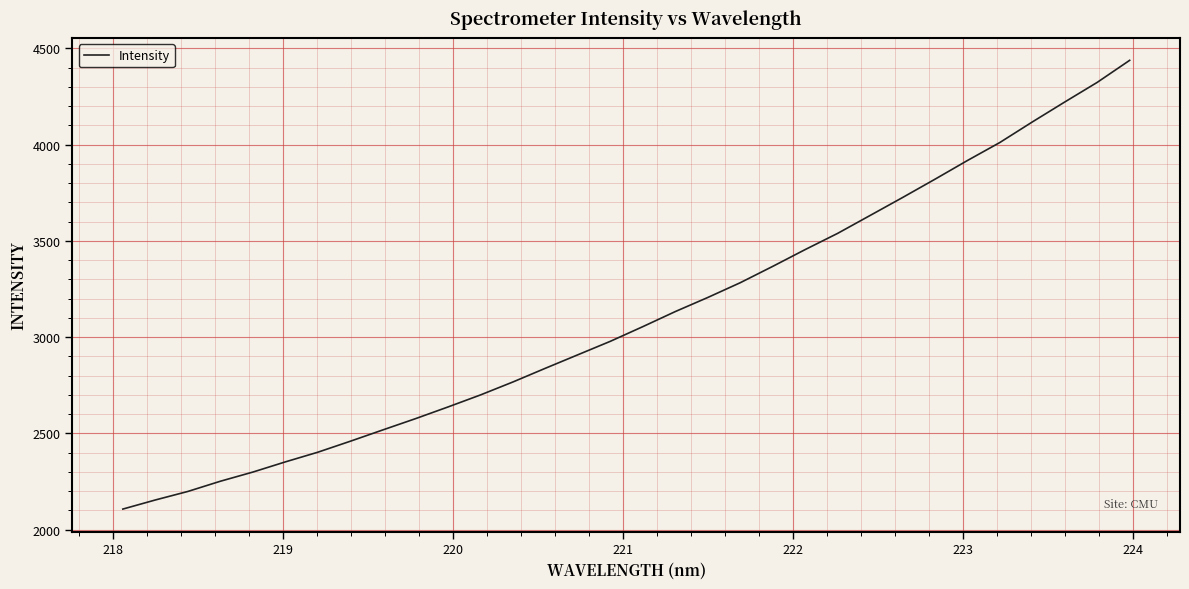

Count the number of data series in this chart.

1